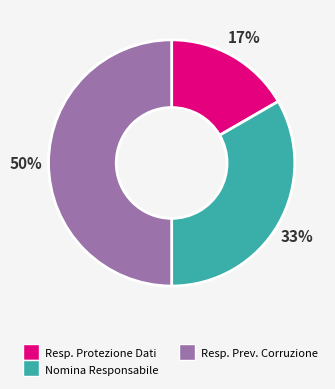

To the nearest percent, what is the difference between the largest and smallest slice percentages?

33%